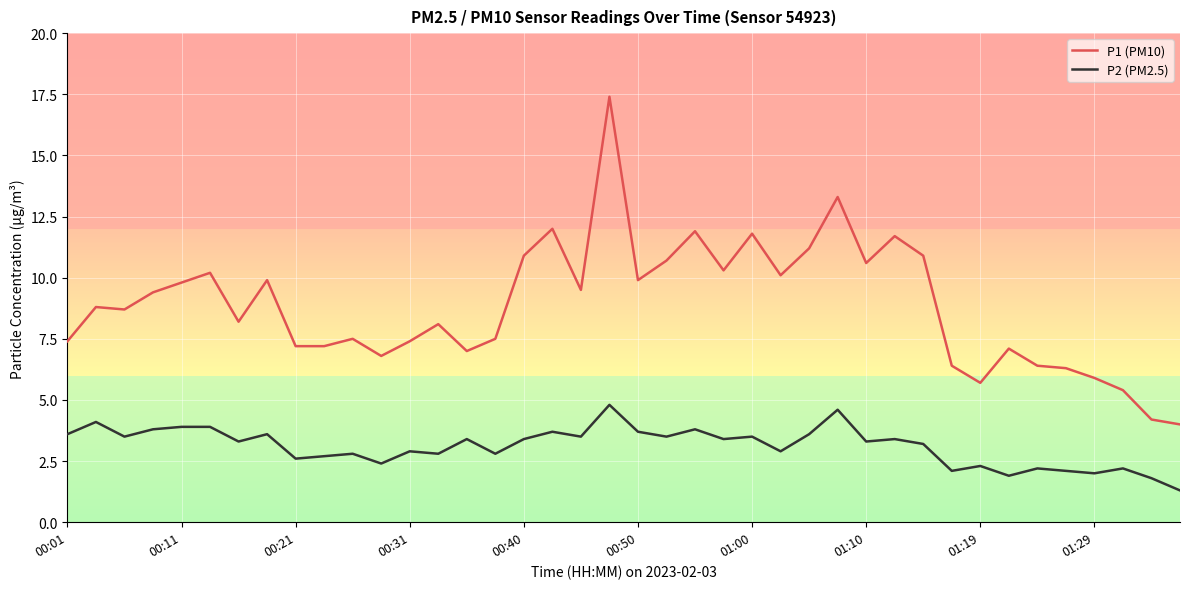

True or false: P1 (PM10) and P2 (PM2.5) intersect in this chart.

False